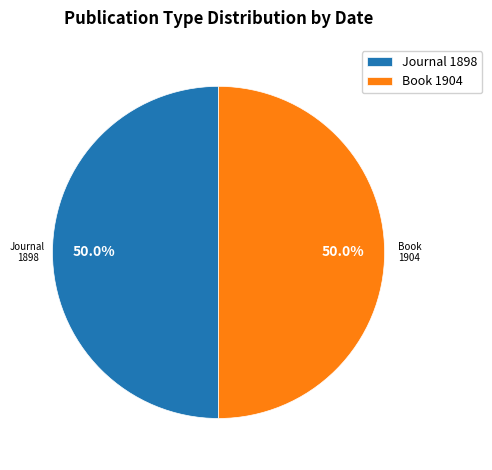

Is the sum of Journal 1898 and Book 1904 greater than half?

Yes